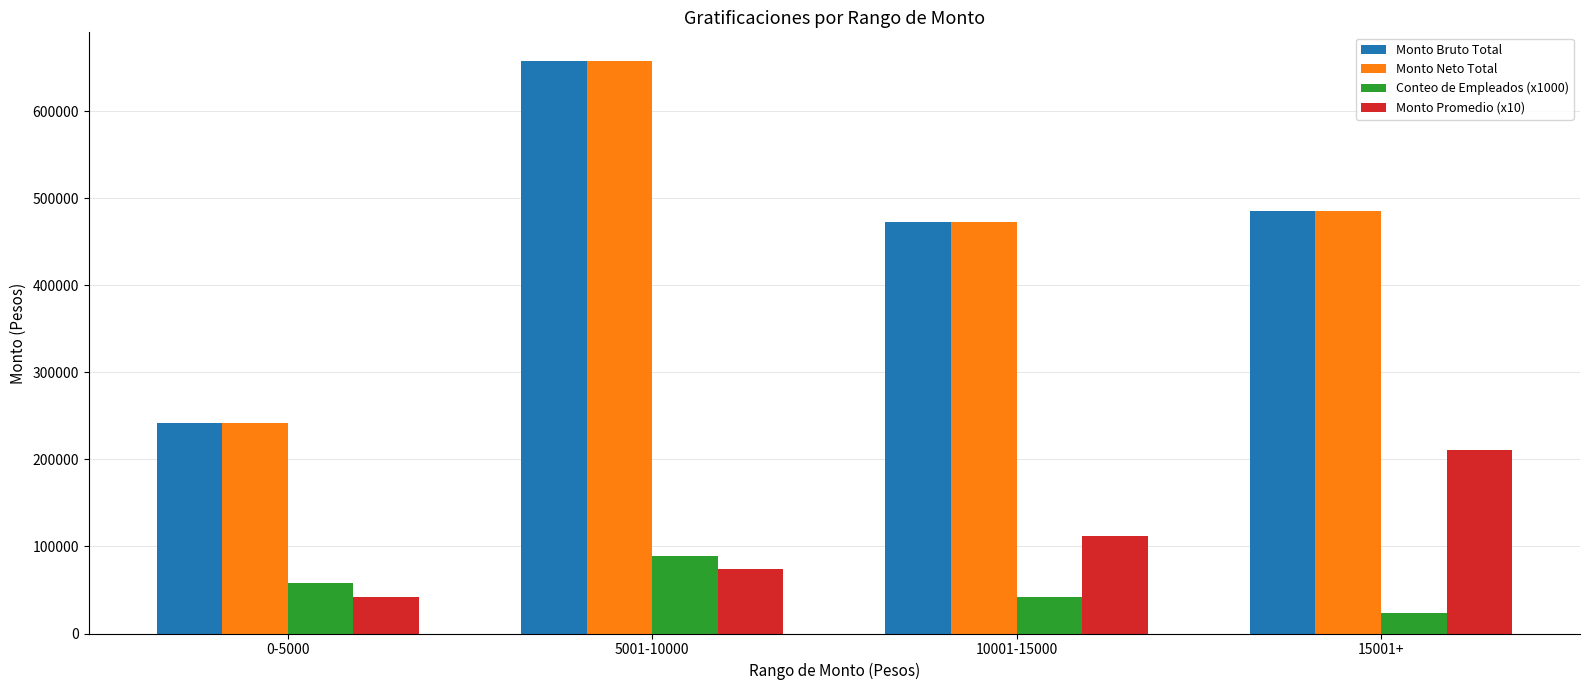

Which category has the highest value in the Monto Bruto Total series?

5001-10000